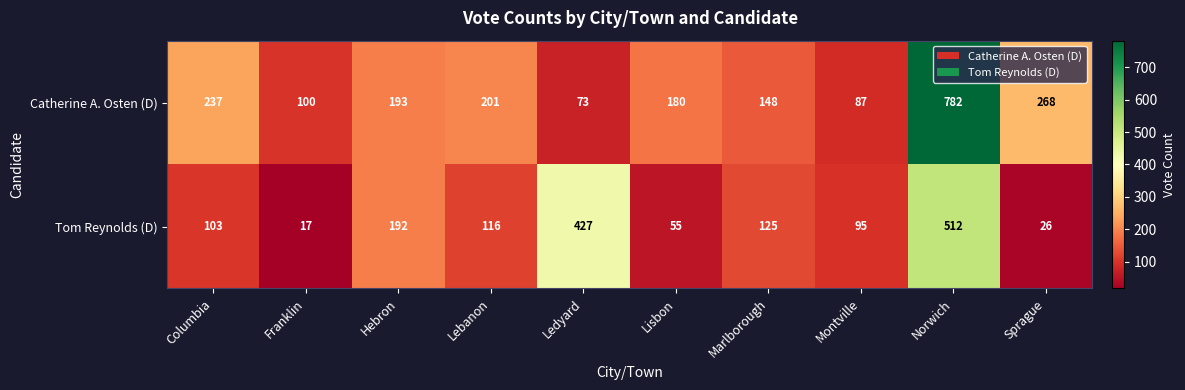

The Catherine A. Osten (D) series shows 254 at Marlborough. True or false?

False